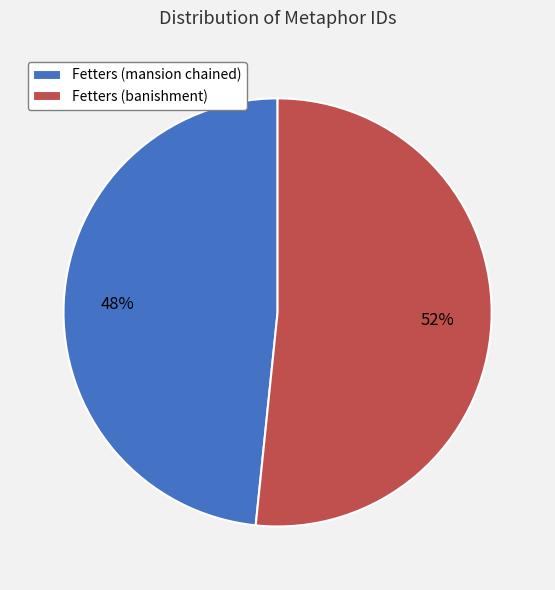

How many segments does this pie chart have?

2